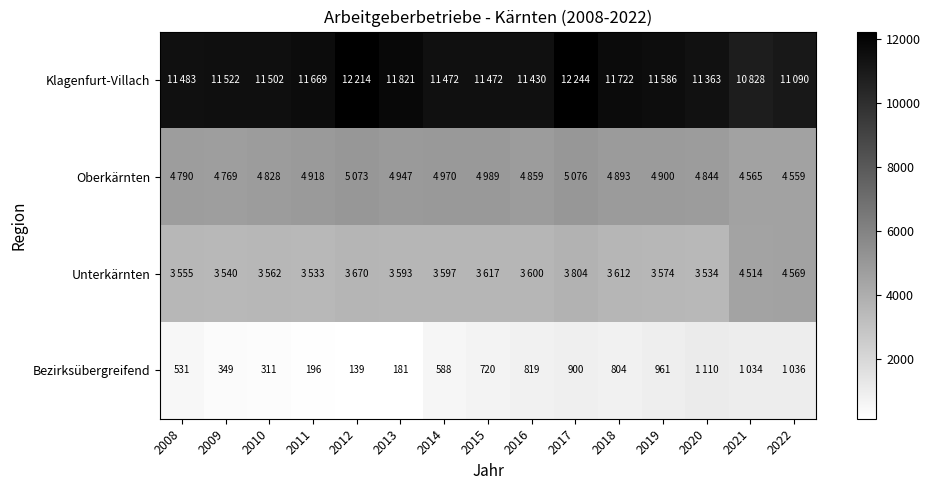

At which category is the sum across all series the highest?

2017